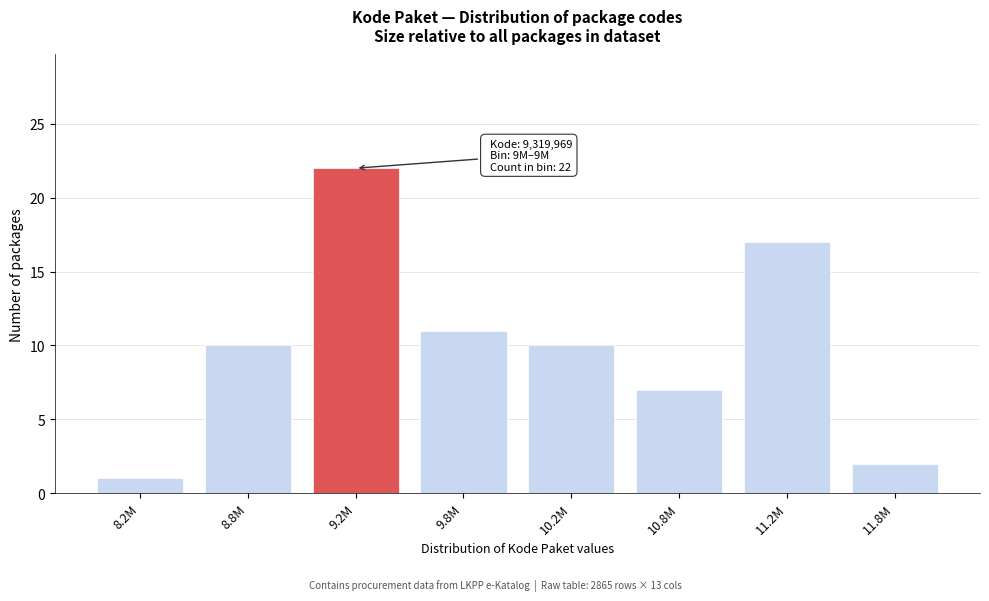

Reading left to right, extract all data points from this chart.

8.2M=1	8.8M=10	9.2M=22	9.8M=11	10.2M=10	10.8M=7	11.2M=17	11.8M=2